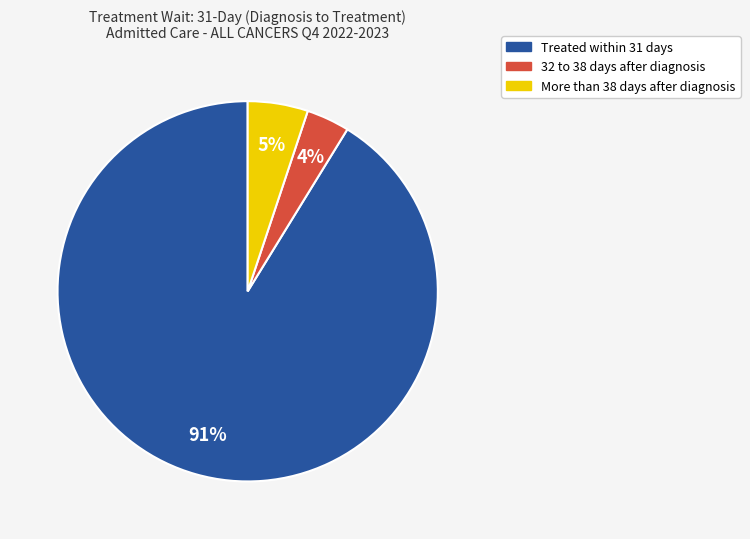

Is there a majority slice in this chart?

Yes